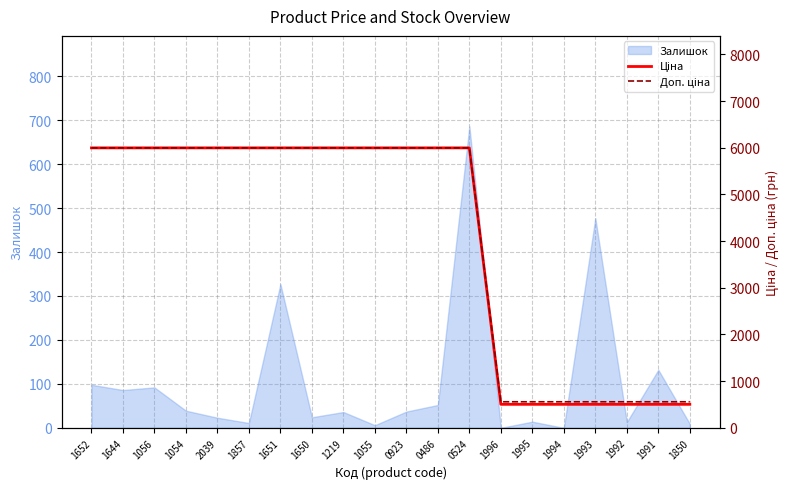

True or false: Доп. ціна has more than 2 points higher than both neighbors.

False